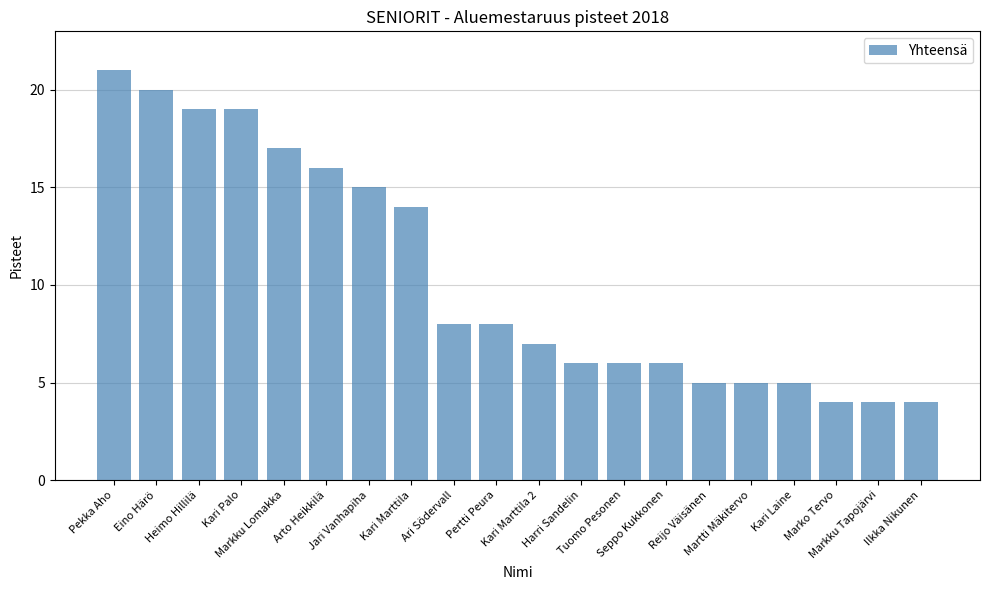

What is the difference between the second highest and second lowest values?

16